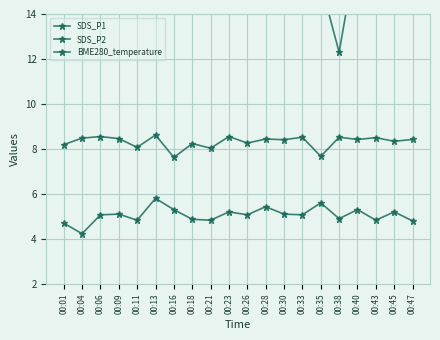

Which series has the largest total across all categories?

SDS_P1